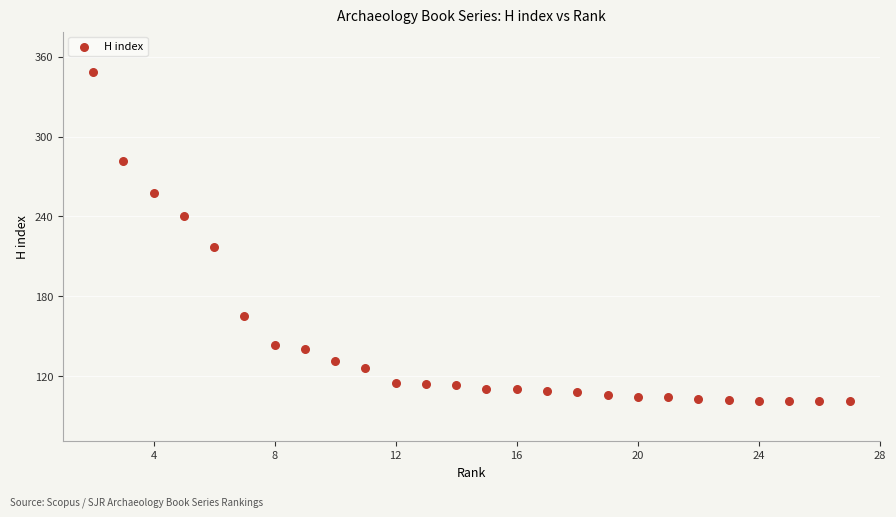

What Y value in the scatter plot is closest to 225?

217